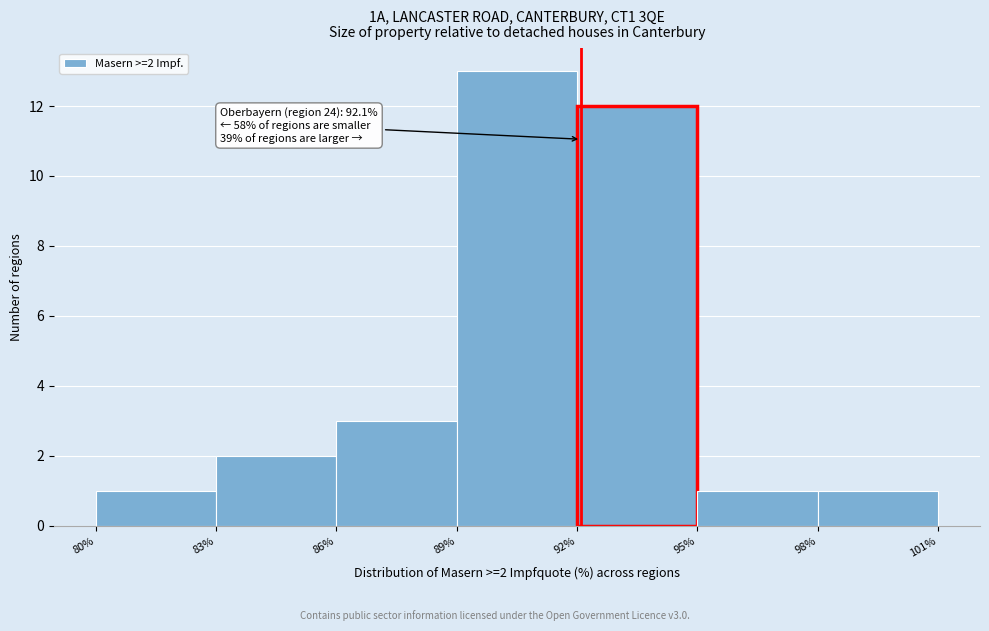

Which range on the x-axis has the tallest bar?

89% to 92%